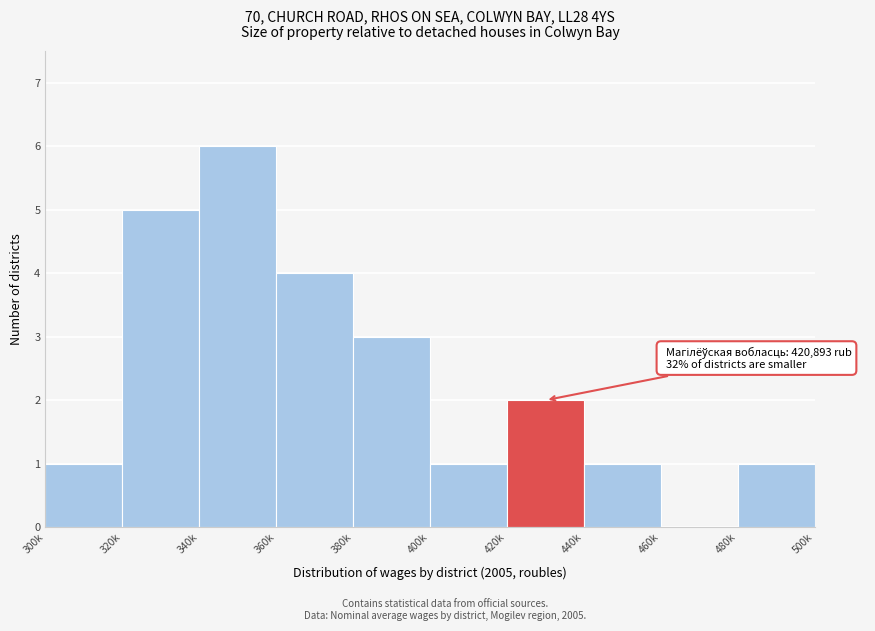

Reading left to right, what are all the values shown in this chart?

300k=1	320k=5	340k=6	360k=4	380k=3	400k=1	420k=2	440k=1	460k=0	480k=1